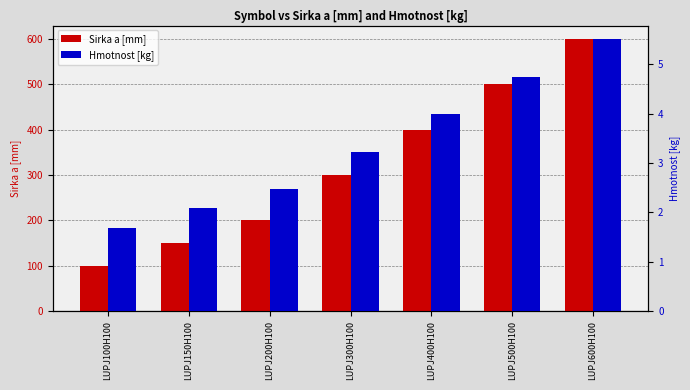

Is it true that Sirka a [mm] equals 240.8 at LUPJ150H100?

False